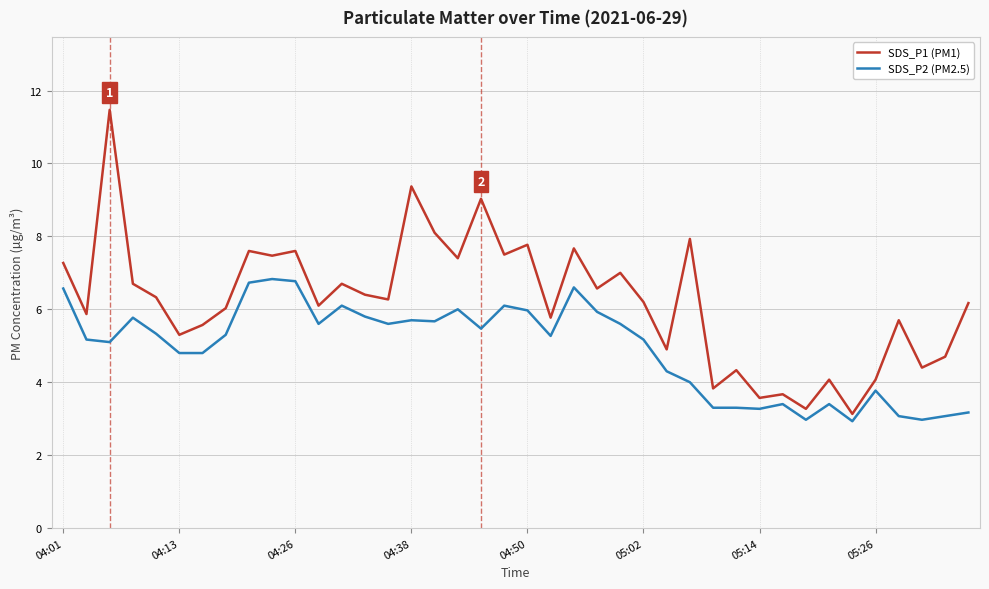

What is the sum of all SDS_P1 (PM1) values?

248.8